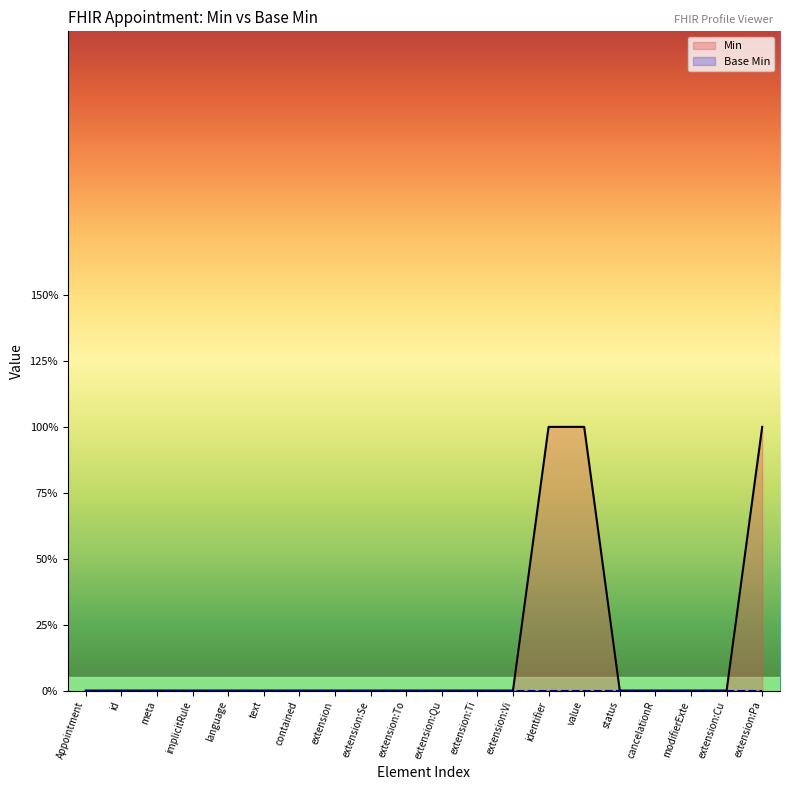

Between extension:To and identifier, which is larger?

identifier